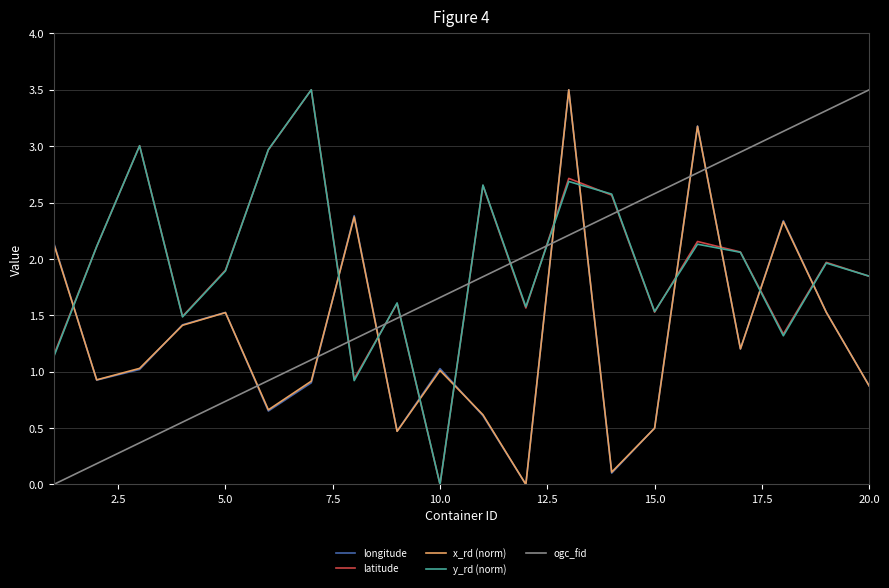

What is the maximum value shown in the chart?

3.5